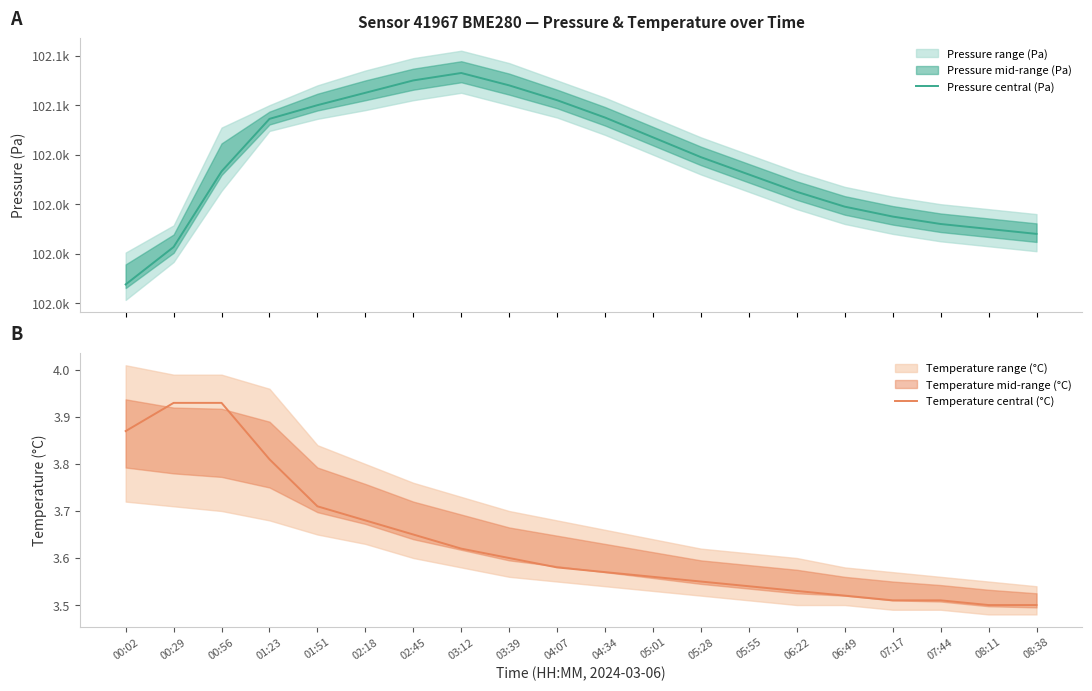

The value of Temperature central (°C) at 03:12 is 5.9. True or false?

False